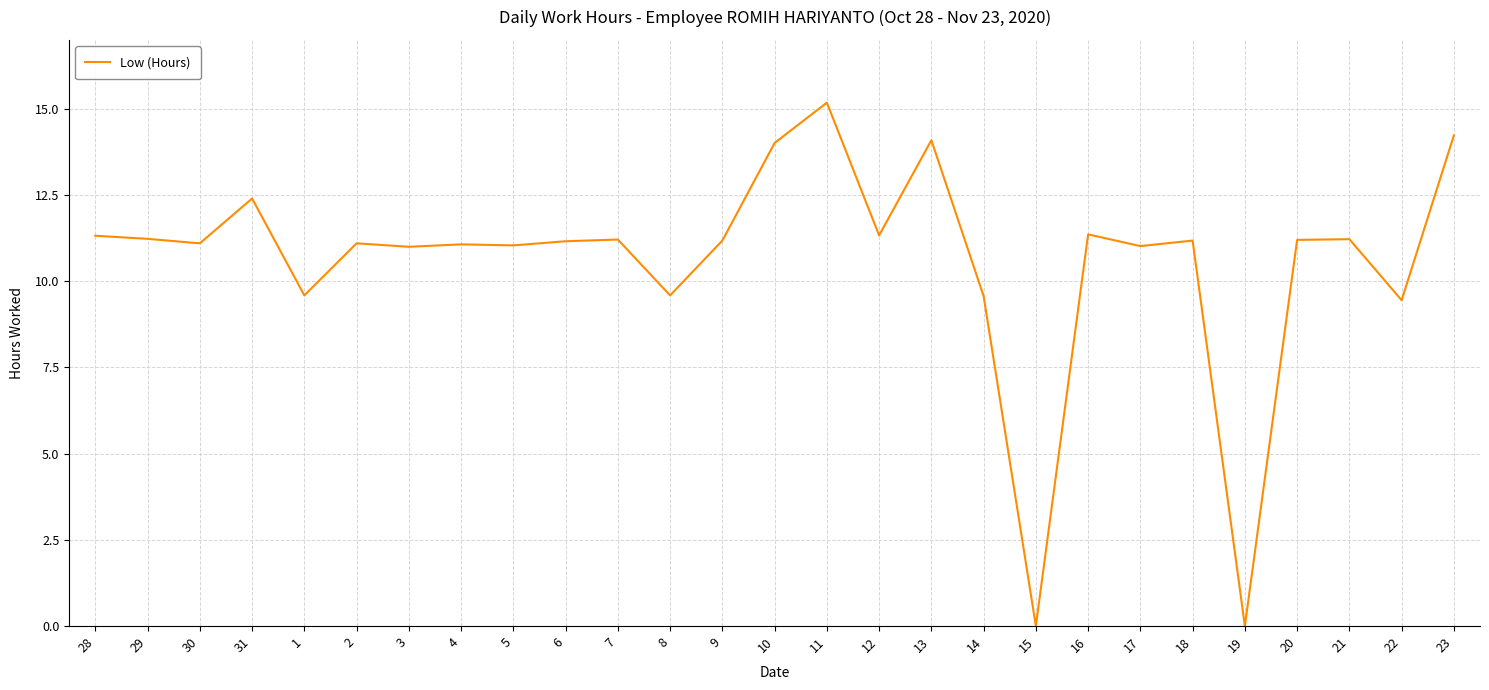

What is the difference between the maximum and second lowest values?

15.2